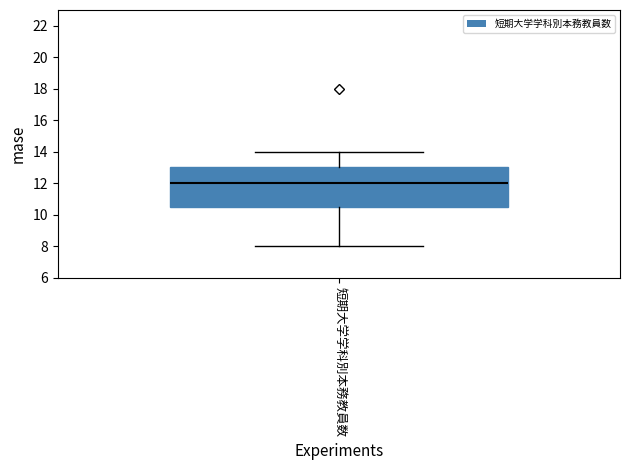

Read this box plot against the y-axis: the position of the median line, the range covered by the box, and the ends of both whiskers. The values are not printed on the chart, so give them approximately, as read against the axis.

median 12.0, box 10.6 to 13.0, whiskers 8.0 to 14.0